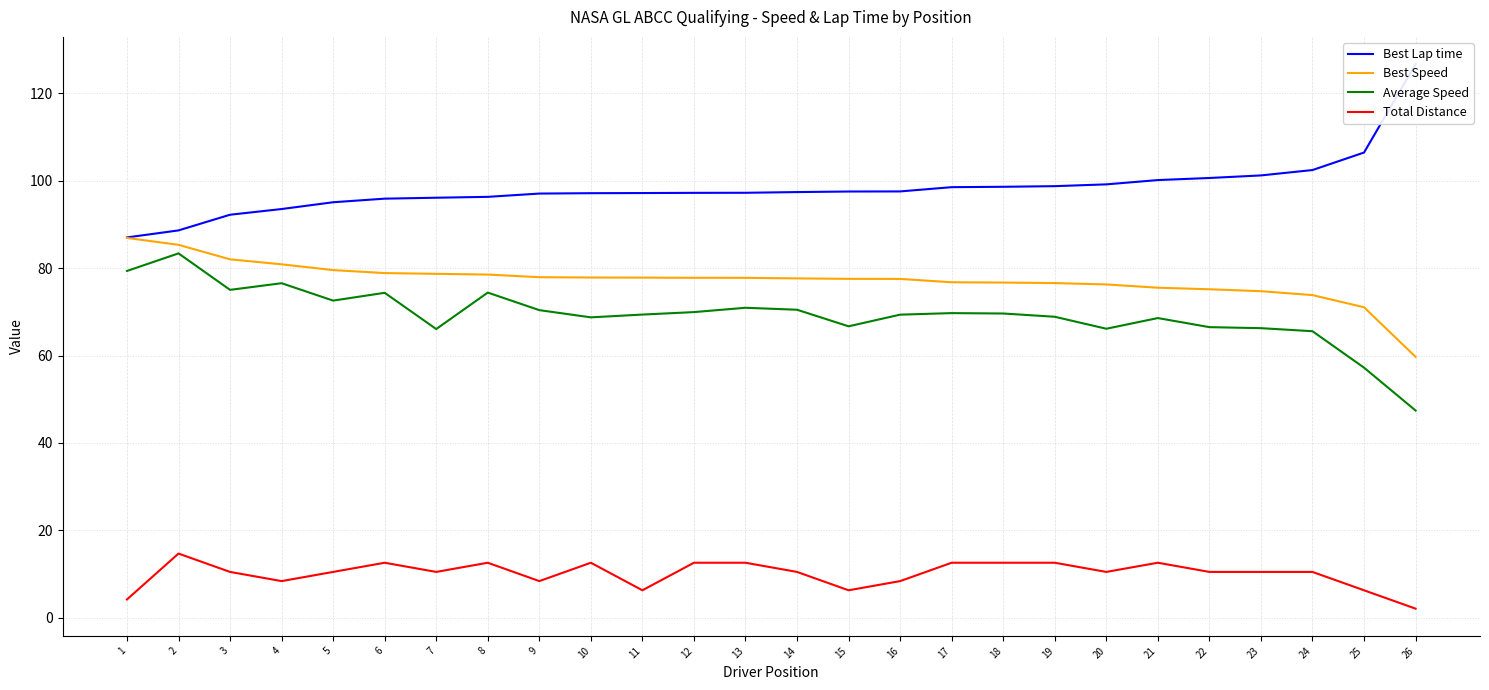

Which category has the highest value in the Average Speed series?

2